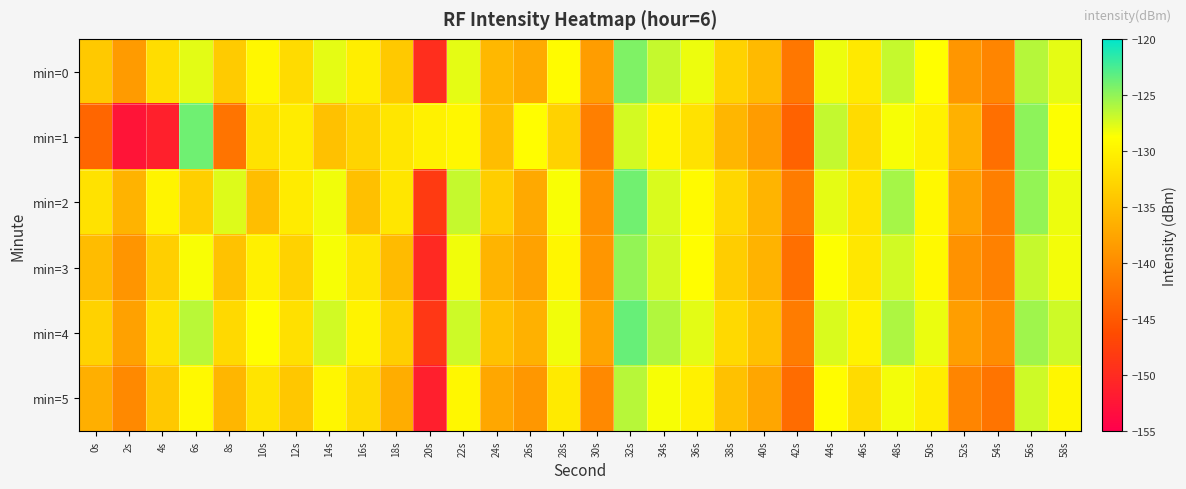

Which series has the largest total across all categories?

min=4